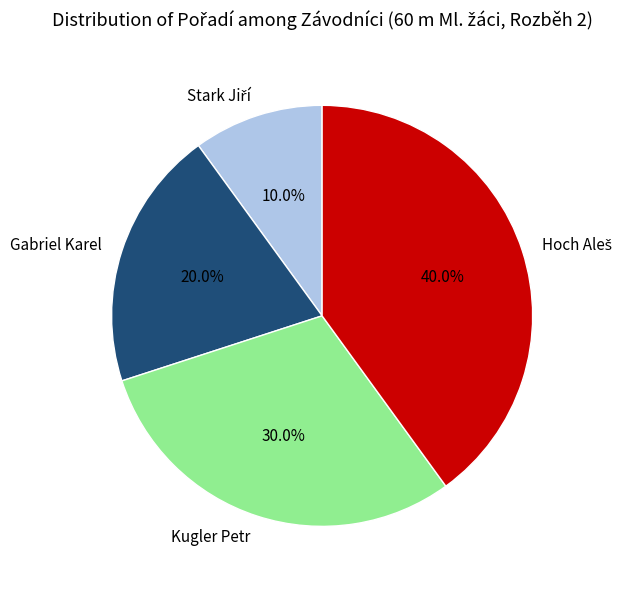

How much of the chart is everything except Gabriel Karel?

80.0%